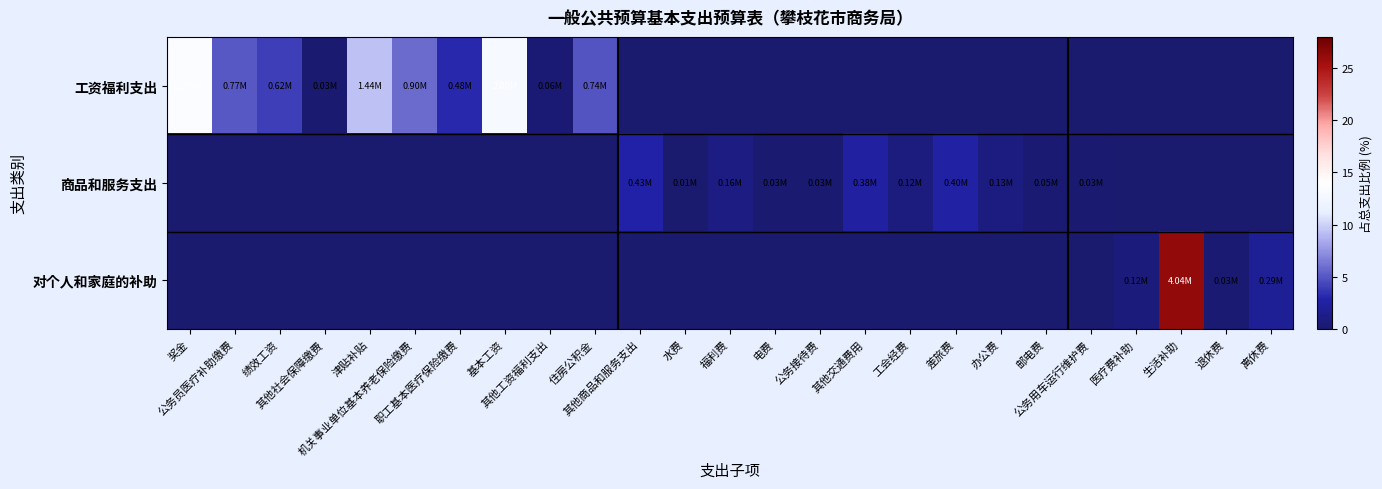

Reading left to right, transcribe all the data shown in this chart.

工资福利支出: 奖金=13.6	公务员医疗补助缴费=5.0	绩效工资=4.0	其他社会保障缴费=0.2	津贴补贴=9.3	机关事业单位基本养老保险缴费=5.9	职工基本医疗保险缴费=3.1	基本工资=13.0	其他工资福利支出=0.4	住房公积金=4.8	其他商品和服务支出=0.0	水费=0.0	福利费=0.0	电费=0.0	公务接待费=0.0	其他交通费用=0.0	工会经费=0.0	差旅费=0.0	办公费=0.0	邮电费=0.0	公务用车运行维护费=0.0	医疗费补助=0.0	生活补助=0.0	退休费=0.0	离休费=0.0
商品和服务支出: 奖金=0.0	公务员医疗补助缴费=0.0	绩效工资=0.0	其他社会保障缴费=0.0	津贴补贴=0.0	机关事业单位基本养老保险缴费=0.0	职工基本医疗保险缴费=0.0	基本工资=0.0	其他工资福利支出=0.0	住房公积金=0.0	其他商品和服务支出=2.8	水费=0.1	福利费=1.0	电费=0.2	公务接待费=0.2	其他交通费用=2.5	工会经费=0.8	差旅费=2.6	办公费=0.9	邮电费=0.3	公务用车运行维护费=0.2	医疗费补助=0.0	生活补助=0.0	退休费=0.0	离休费=0.0
对个人和家庭的补助: 奖金=0.0	公务员医疗补助缴费=0.0	绩效工资=0.0	其他社会保障缴费=0.0	津贴补贴=0.0	机关事业单位基本养老保险缴费=0.0	职工基本医疗保险缴费=0.0	基本工资=0.0	其他工资福利支出=0.0	住房公积金=0.0	其他商品和服务支出=0.0	水费=0.0	福利费=0.0	电费=0.0	公务接待费=0.0	其他交通费用=0.0	工会经费=0.0	差旅费=0.0	办公费=0.0	邮电费=0.0	公务用车运行维护费=0.0	医疗费补助=0.7	生活补助=26.2	退休费=0.2	离休费=1.9